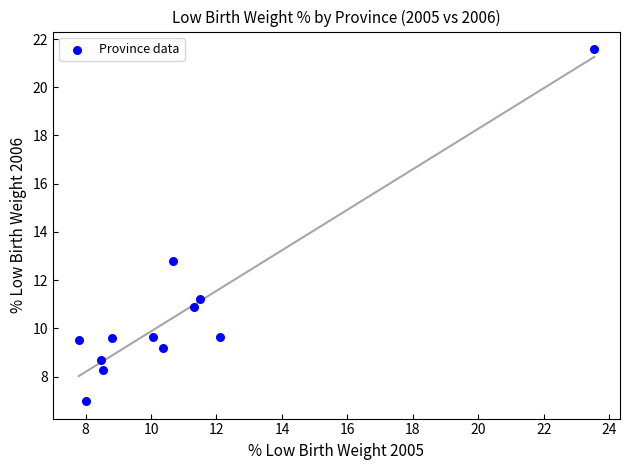

What is the average X value?

10.9